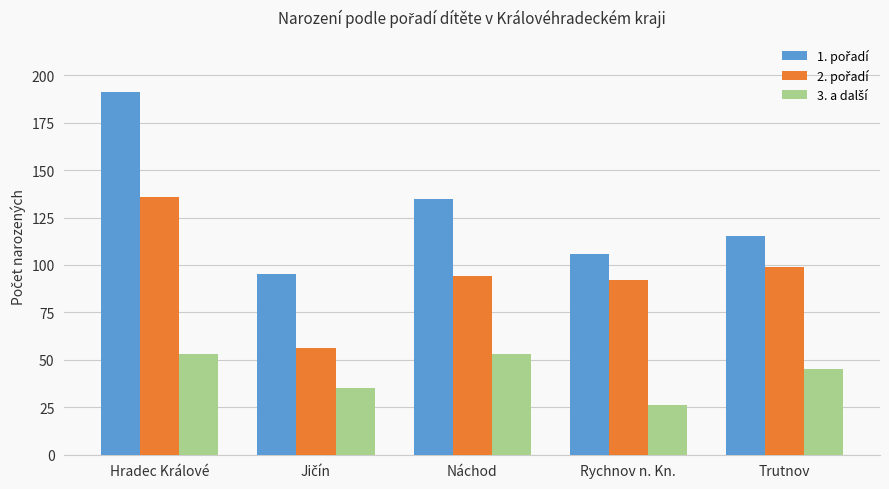

How many series are shown in this chart?

3